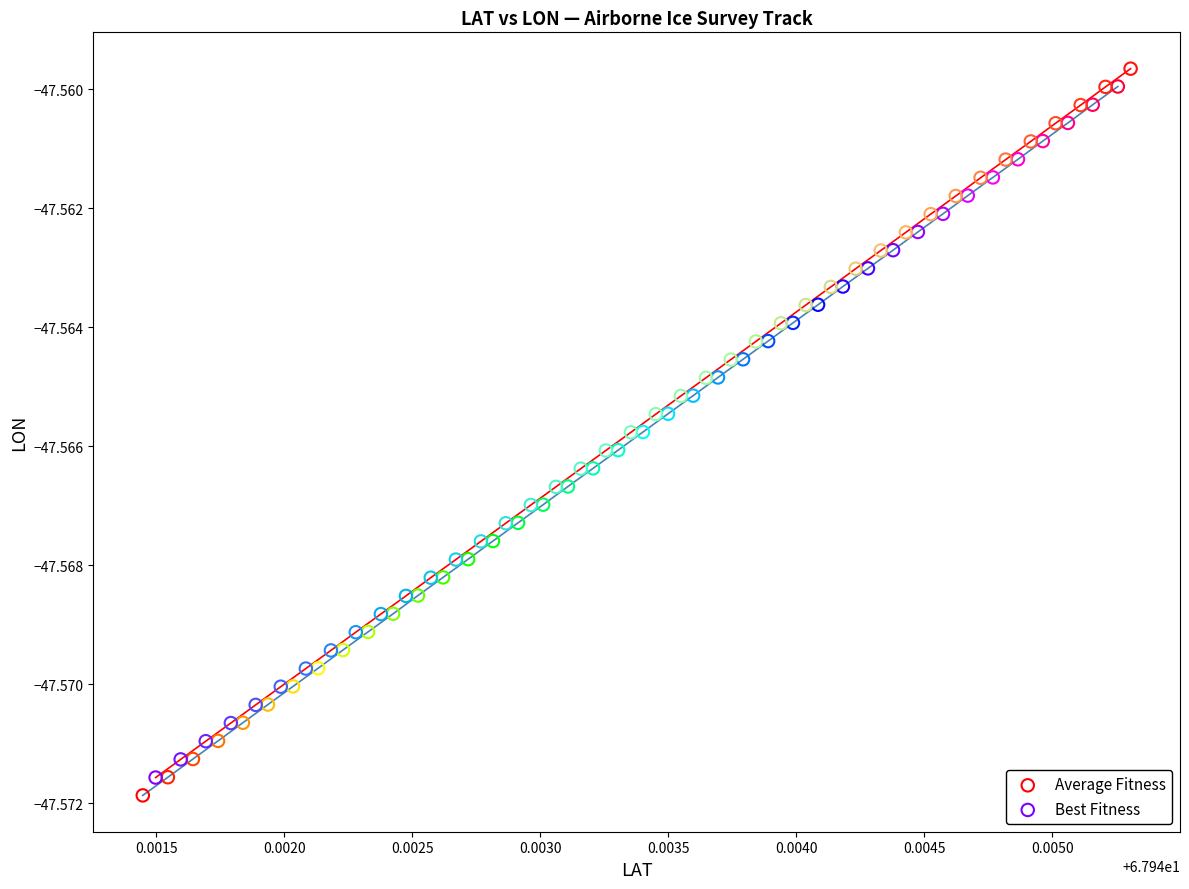

What are all the series names shown in the legend?

Average Fitness, Best Fitness